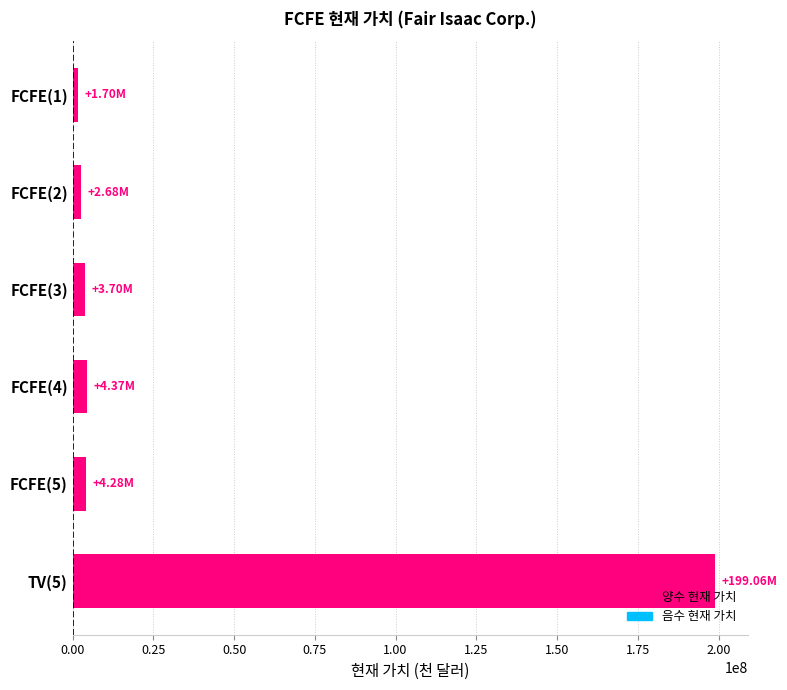

How many categories are shown in the chart?

6